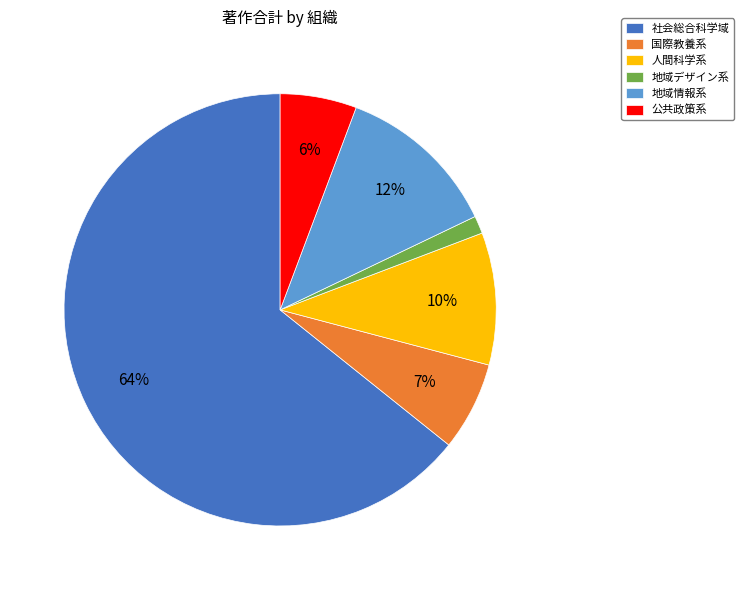

Is there any slice that represents more than half of the pie?

Yes